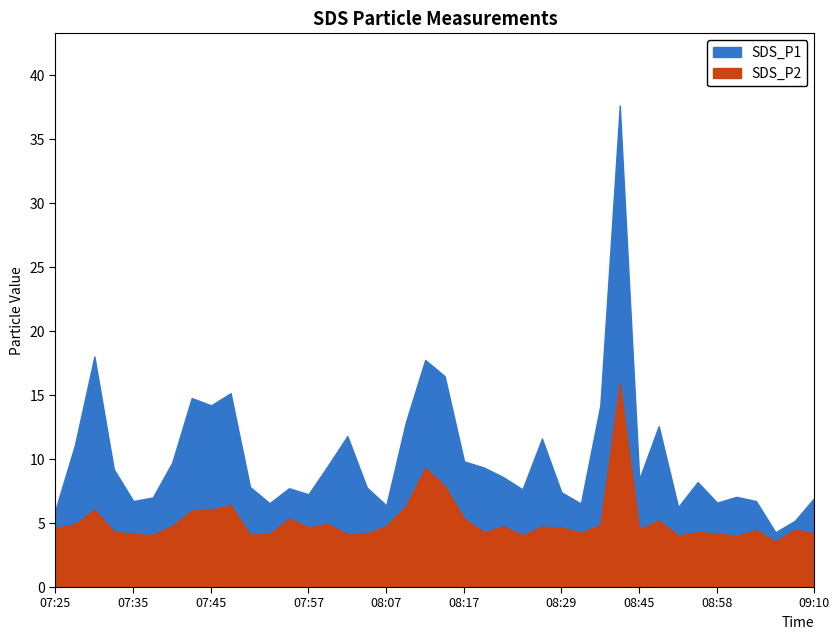

Reading left to right, extract all data points from this chart.

SDS_P1: 6.0	11.1	18.0	9.2	6.7	7.0	9.7	14.8	14.2	15.2	7.8	6.5	7.7	7.2	9.5	11.8	7.8	6.4	12.8	17.8	16.5	9.8	9.3	8.6	7.6	11.6	7.4	6.5	14.2	37.6	8.4	12.6	6.2	8.2	6.6	7.0	6.7	4.3	5.2	7.0
SDS_P2: 4.6	4.9	6.0	4.3	4.1	4.1	4.8	6.0	6.0	6.4	4.1	4.1	5.3	4.7	4.9	4.1	4.2	4.8	6.3	9.3	7.9	5.3	4.3	4.8	4.0	4.7	4.7	4.2	4.8	15.9	4.5	5.2	4.0	4.3	4.2	4.0	4.5	3.5	4.5	4.2